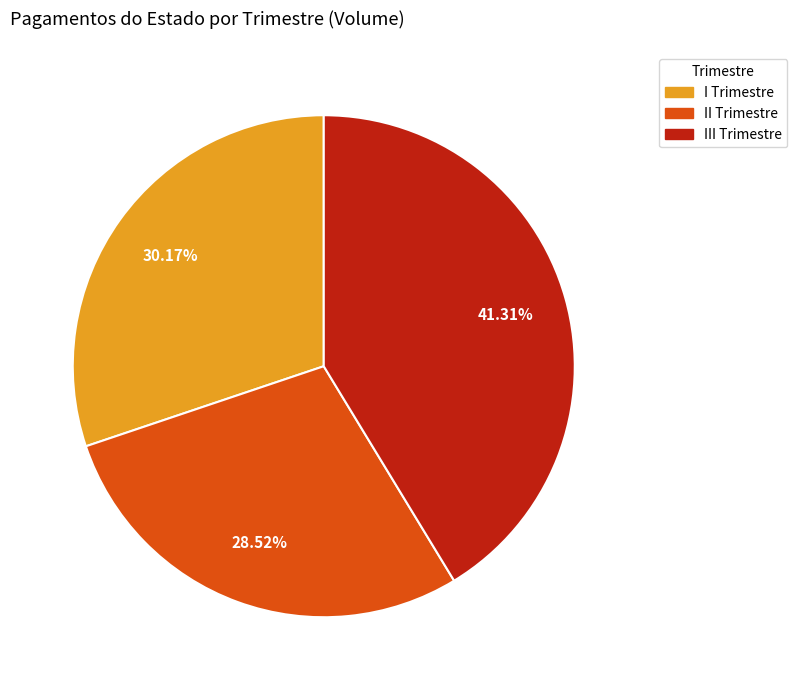

What is the ratio of the value at I Trimestre to the value at III Trimestre?

0.7